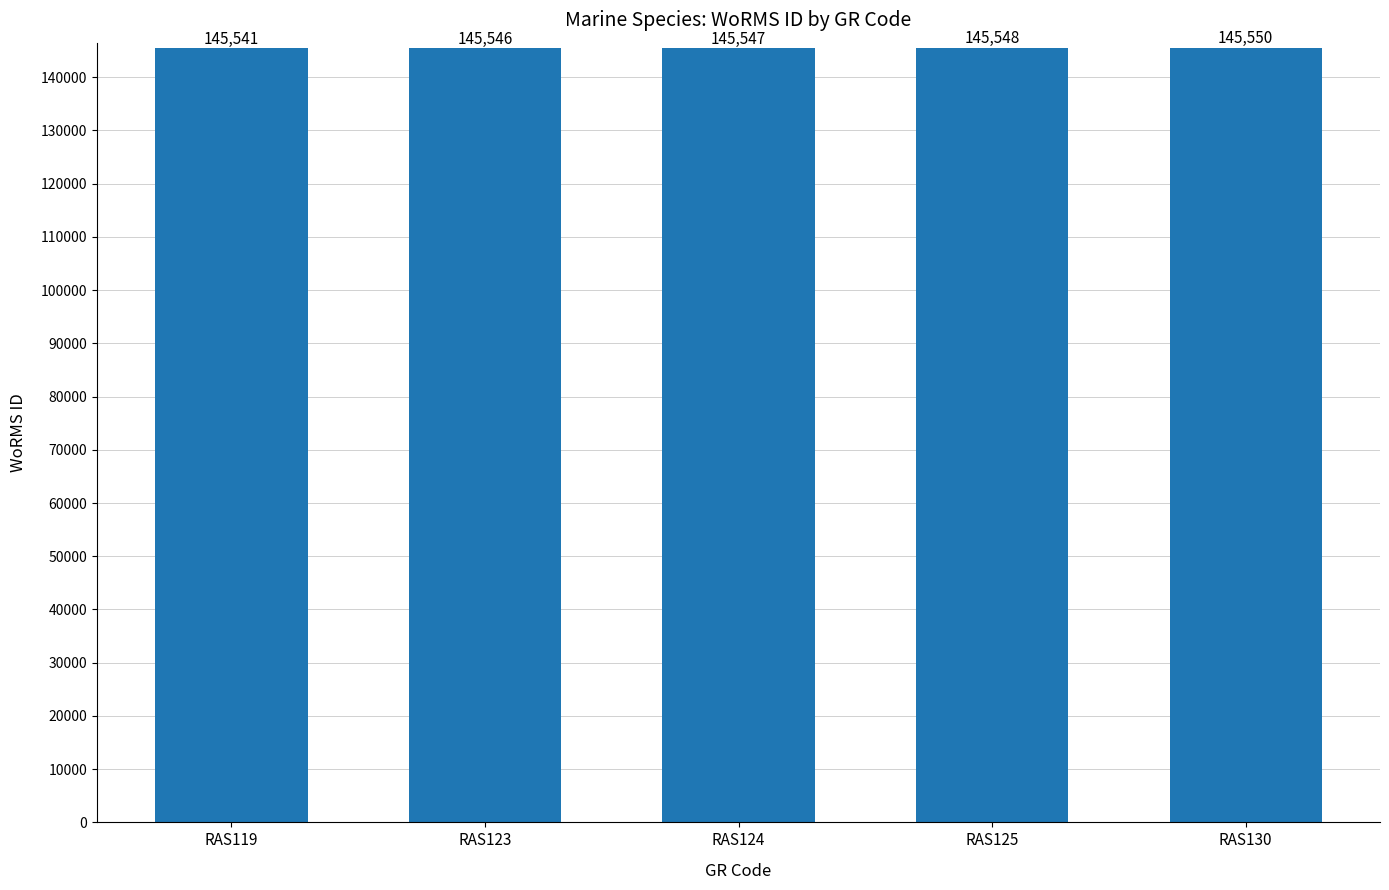

The value at RAS124 is 145547. True or false?

True